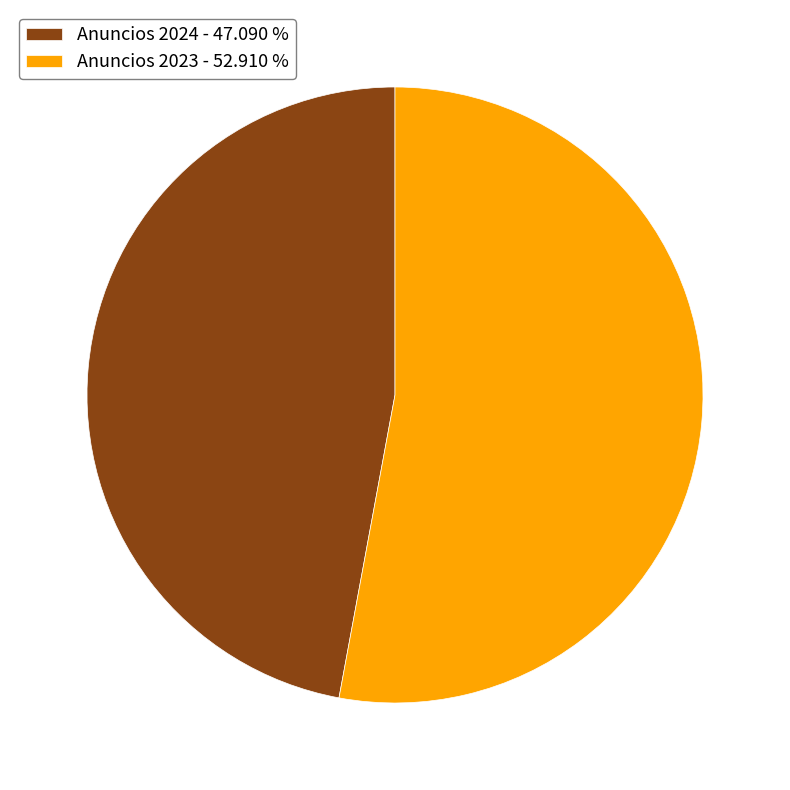

Which has a higher value, Anuncios 2024 - 47.090 % or Anuncios 2023 - 52.910 %?

Anuncios 2023 - 52.910 %